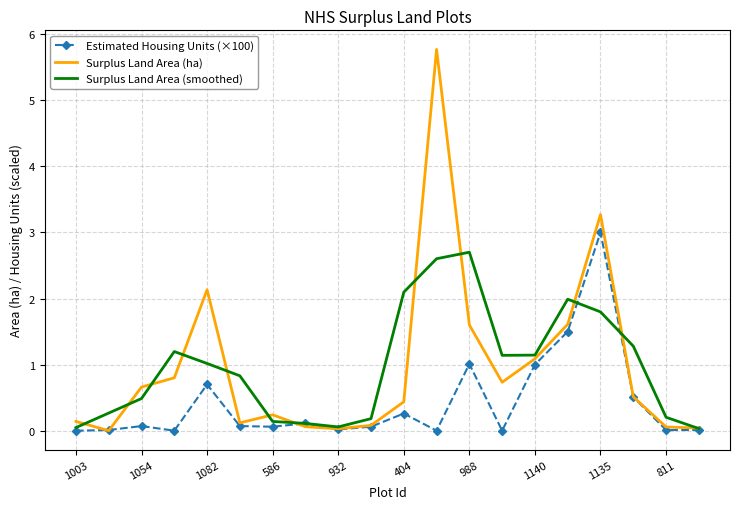

What is the highest value of the Surplus Land Area (smoothed) series?

2.7